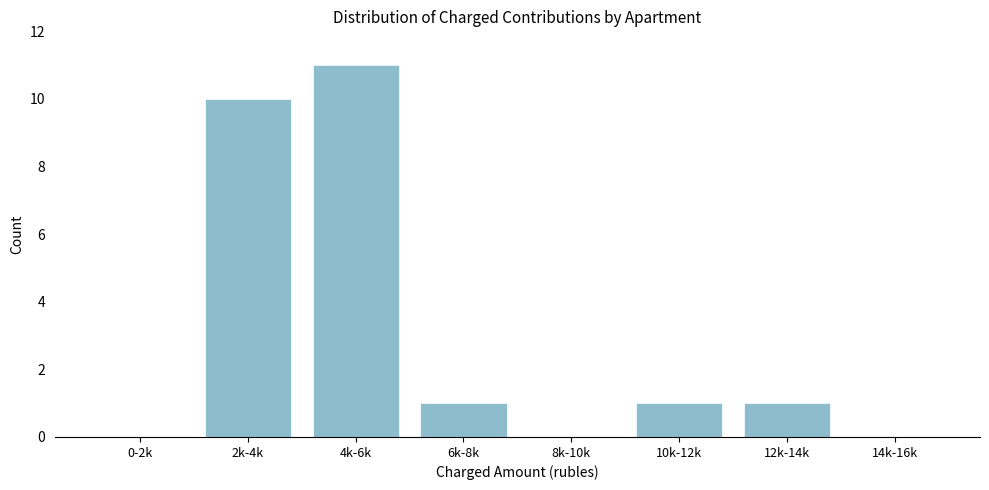

Reading left to right, extract all data points from this chart.

0-2k=0	2k-4k=10	4k-6k=11	6k-8k=1	8k-10k=0	10k-12k=1	12k-14k=1	14k-16k=0